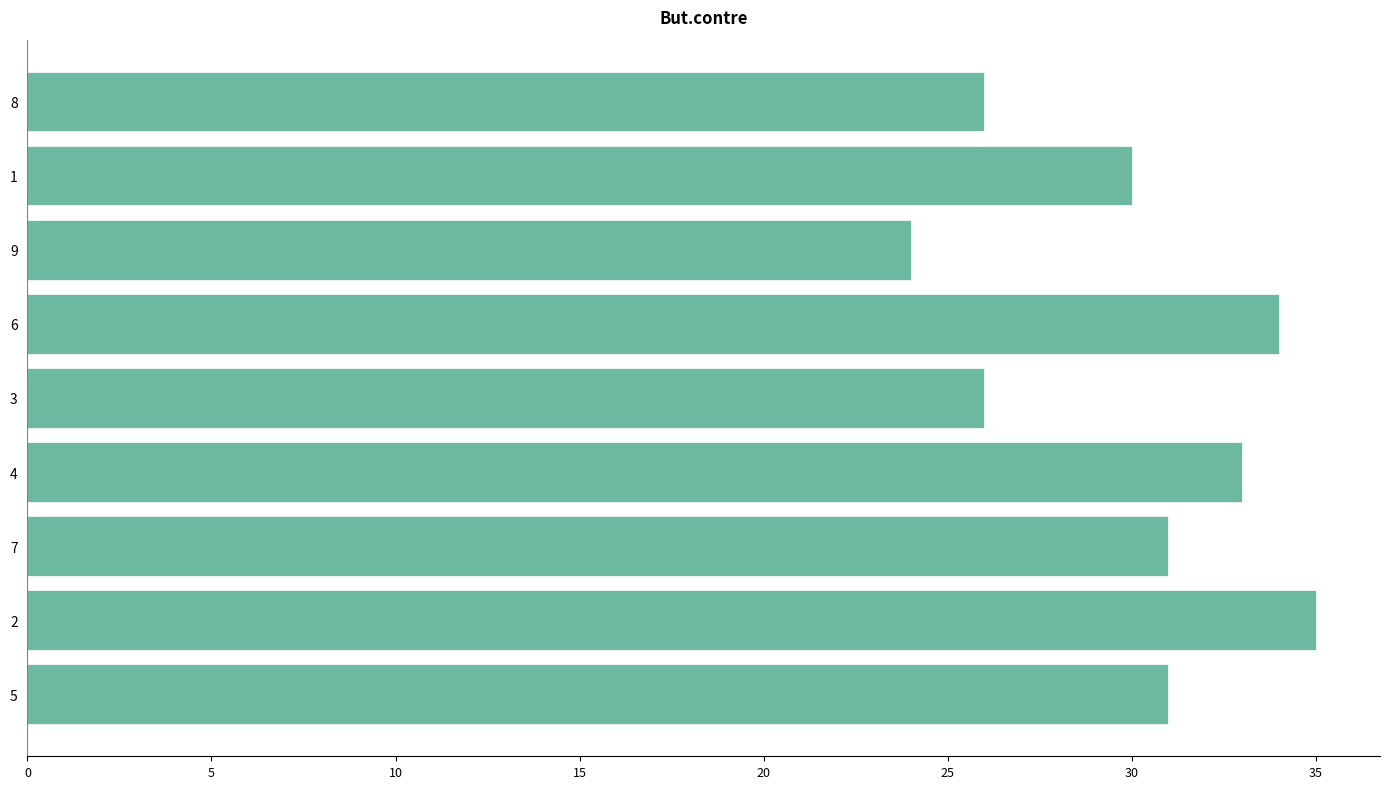

Is it true that the value at 6 is 60?

False